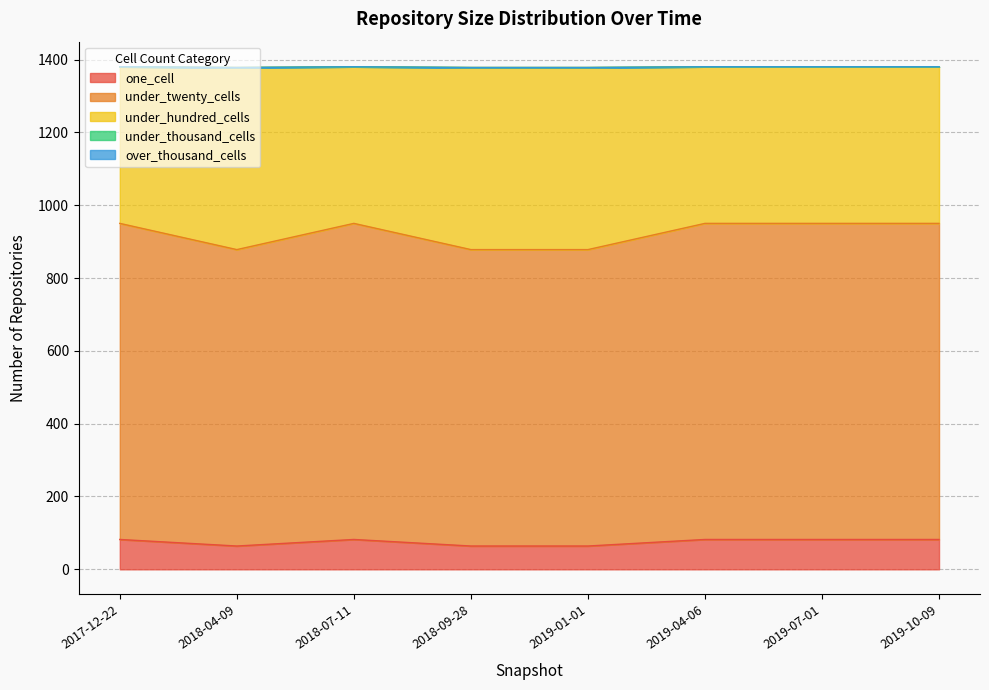

At how many categories does at least one series exceed 1144?

8